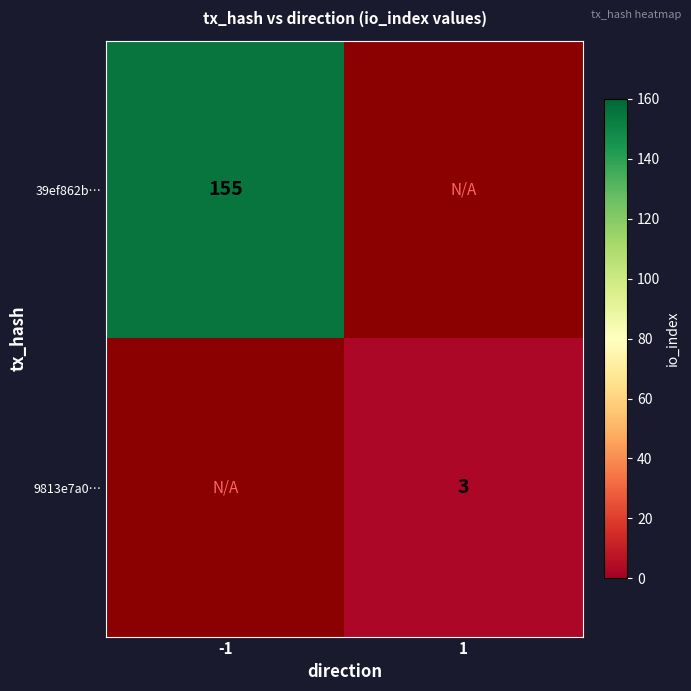

Which has a higher value, 1 or -1?

-1